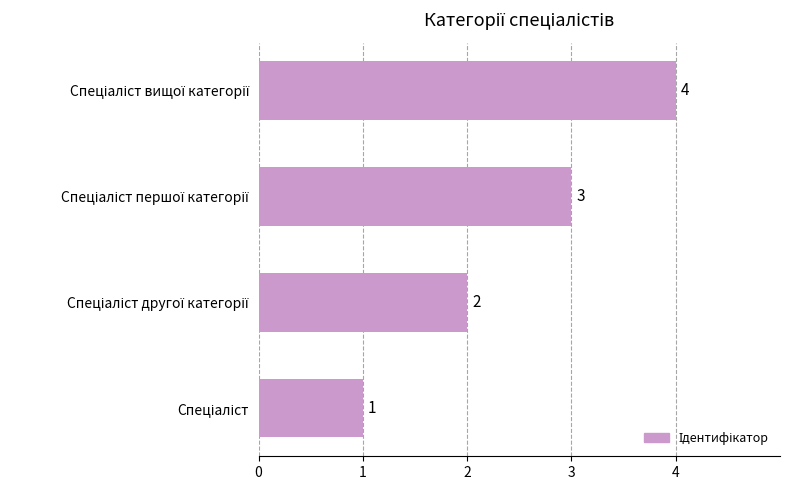

What is the greatest value displayed?

4